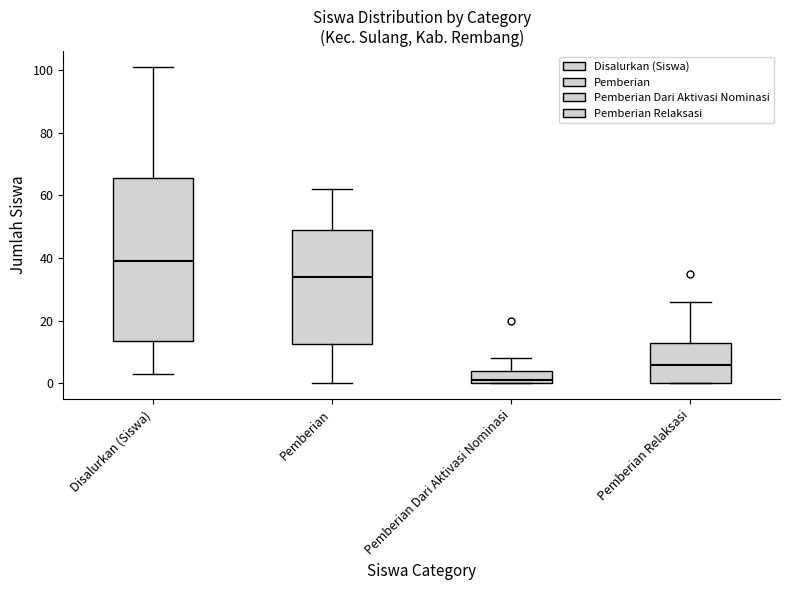

Which box has the highest median line?

Disalurkan (Siswa)